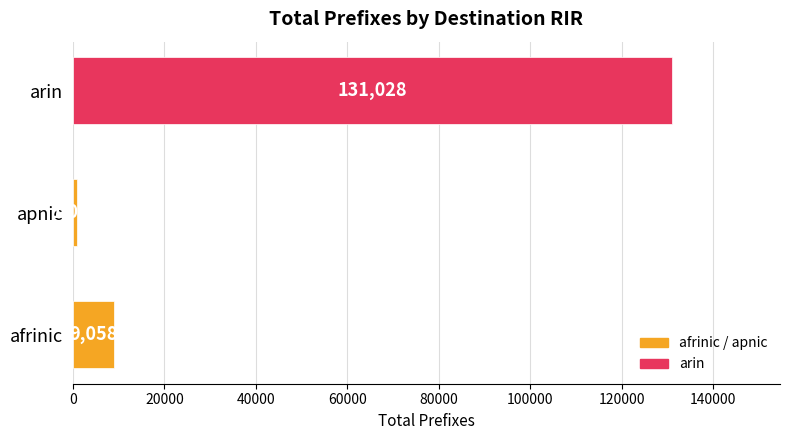

Reading bottom to top, transcribe all the data shown in this chart.

afrinic=9058	apnic=1003	arin=131028